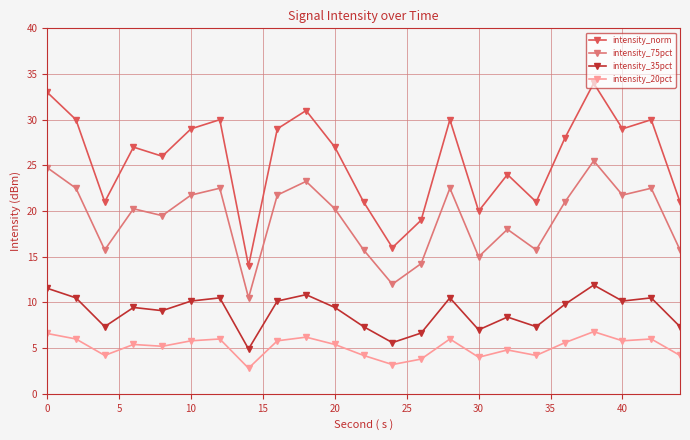

Which series has the widest spread of values?

intensity_norm